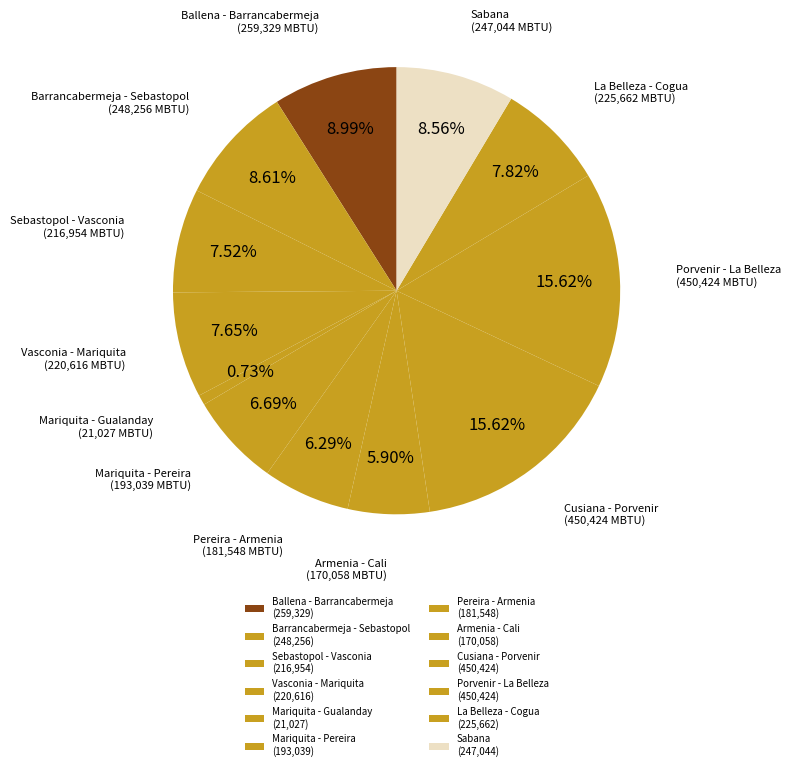

How many segments does this pie chart have?

12